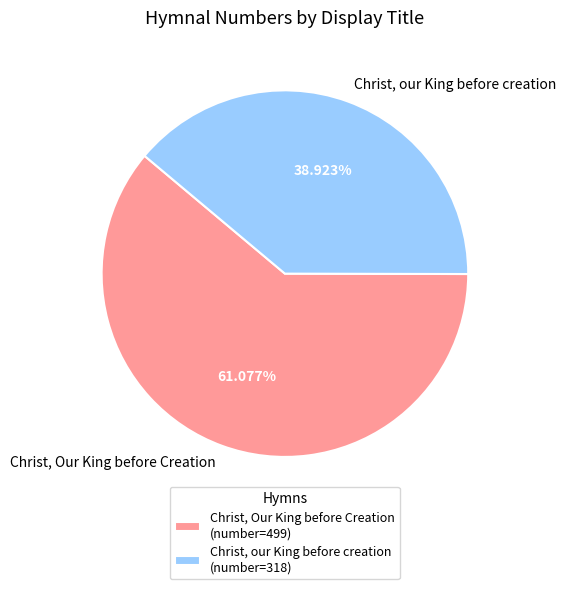

How many slices are in this pie chart?

2